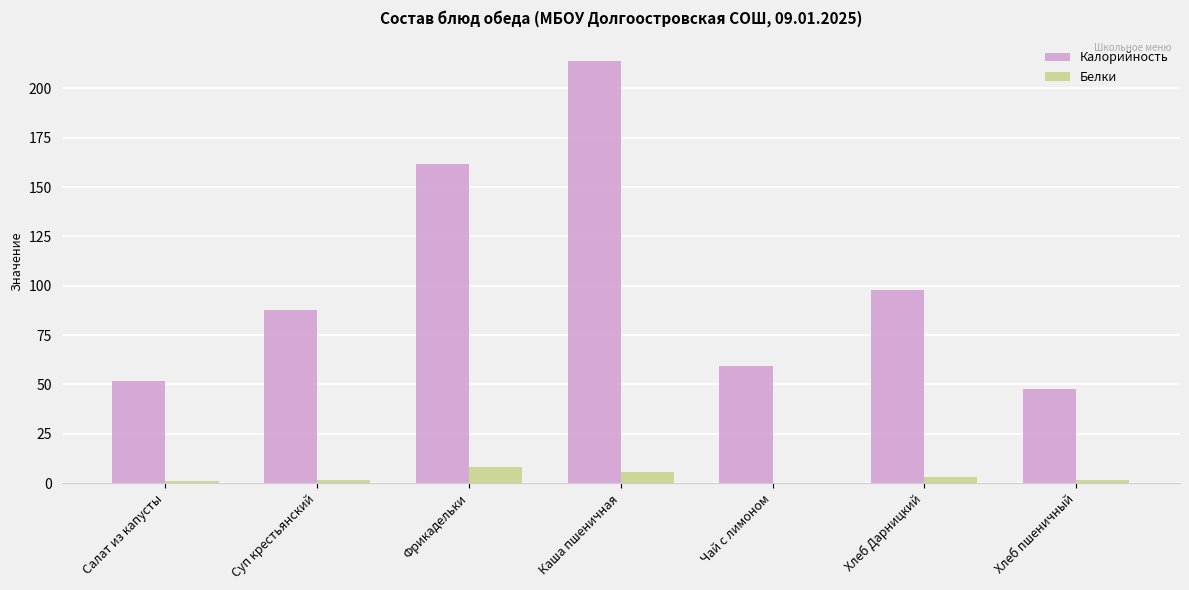

How many data points in Белки are above 1?

5